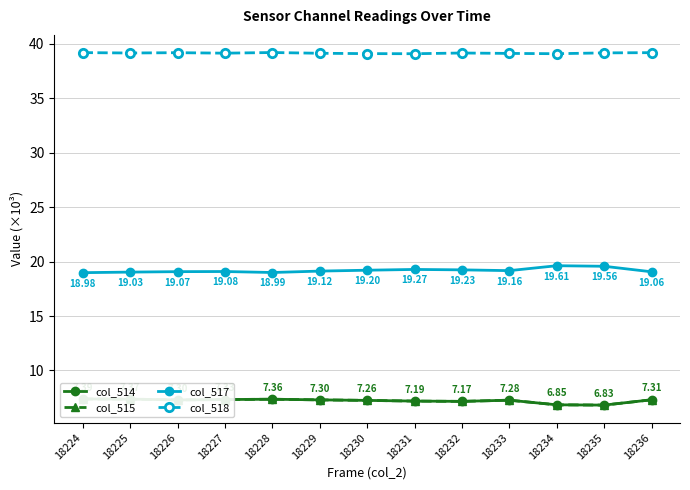

What are all the series names shown in the legend?

col_514, col_515, col_517, col_518